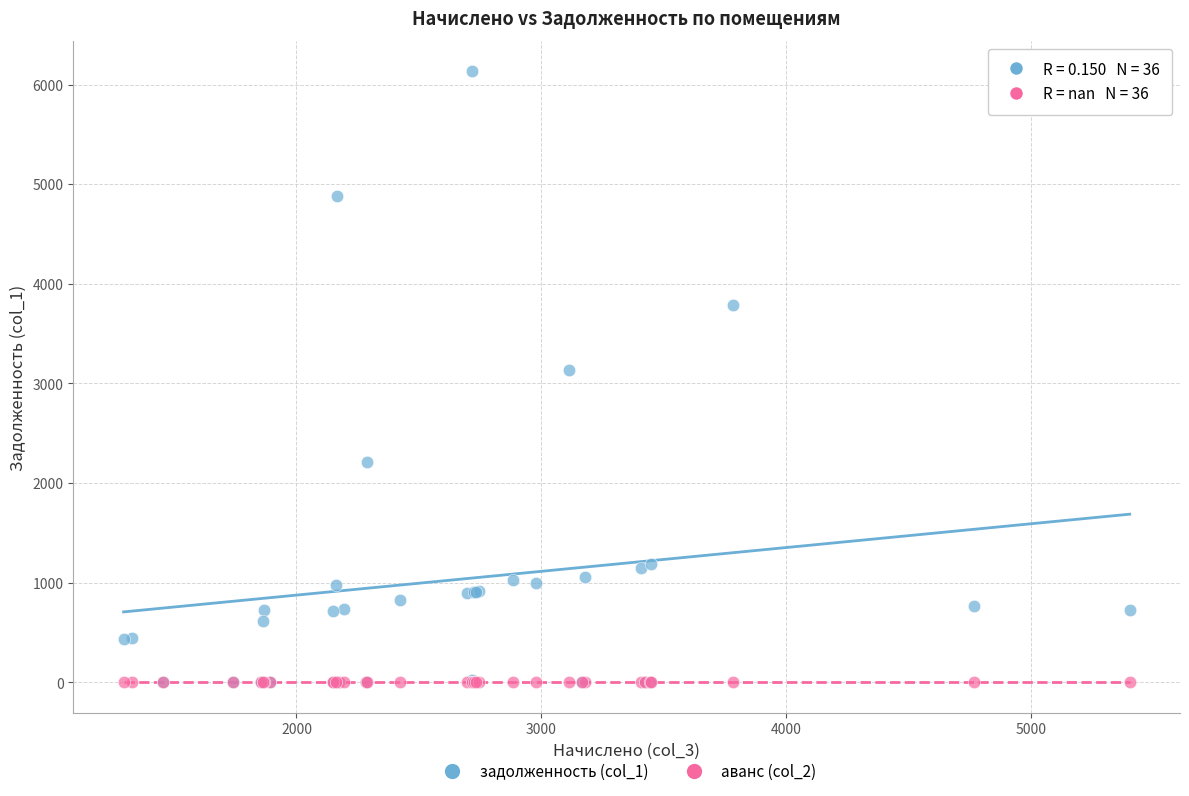

Which series contains the highest Y value?

задолженность (col_1)